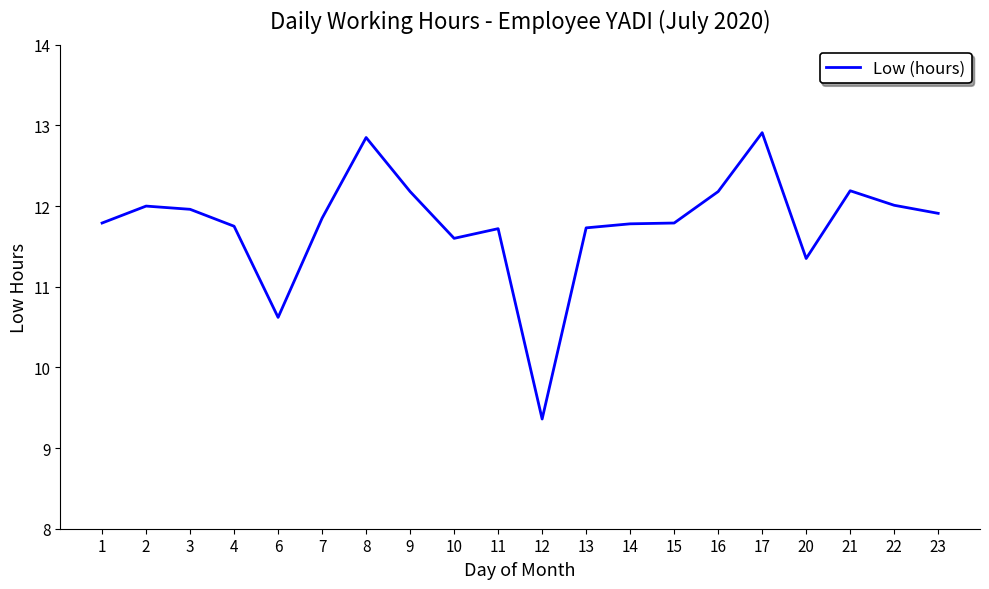

What is the change in value from 8 to 21?

-0.7